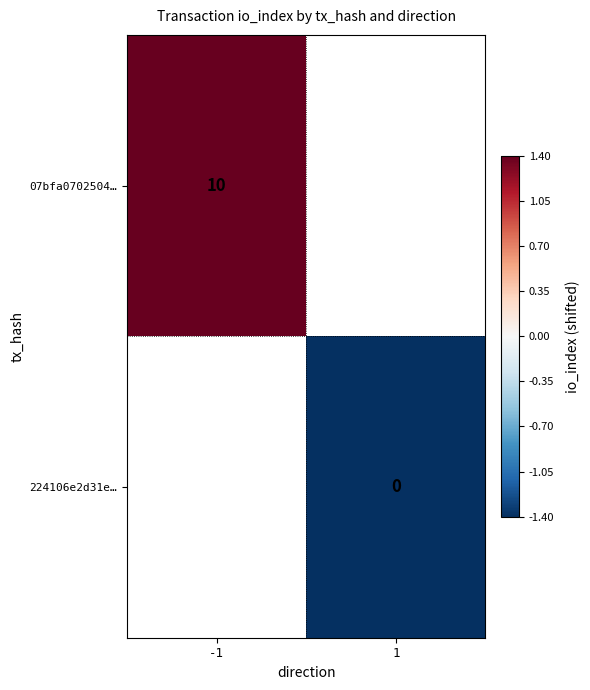

Is it true that 07bfa0702504… equals 0.5 at -1?

False